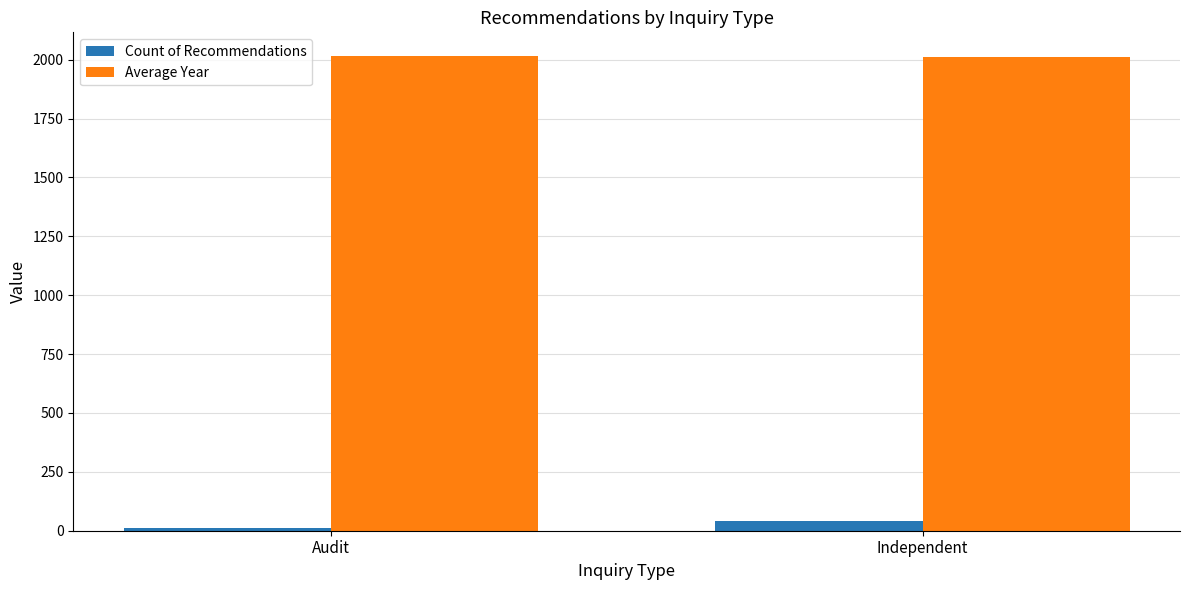

What is the minimum value shown in the chart?

11.0